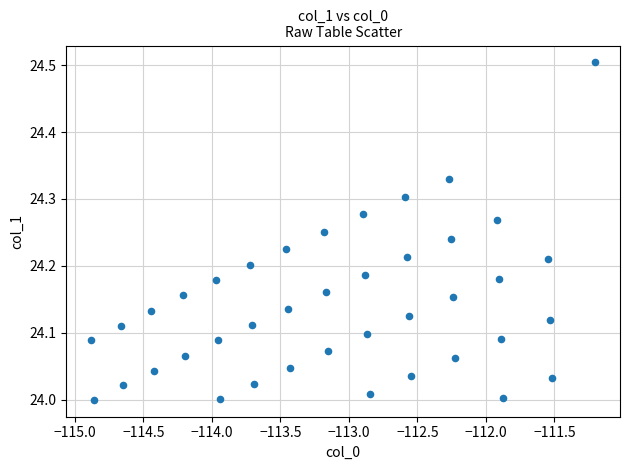

What is the range of Y values (max minus min)?

0.5